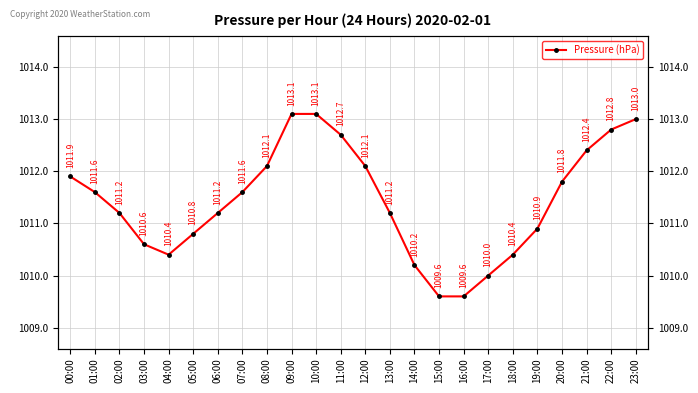

What is the change in value from 03:00 to 18:00?

-0.2